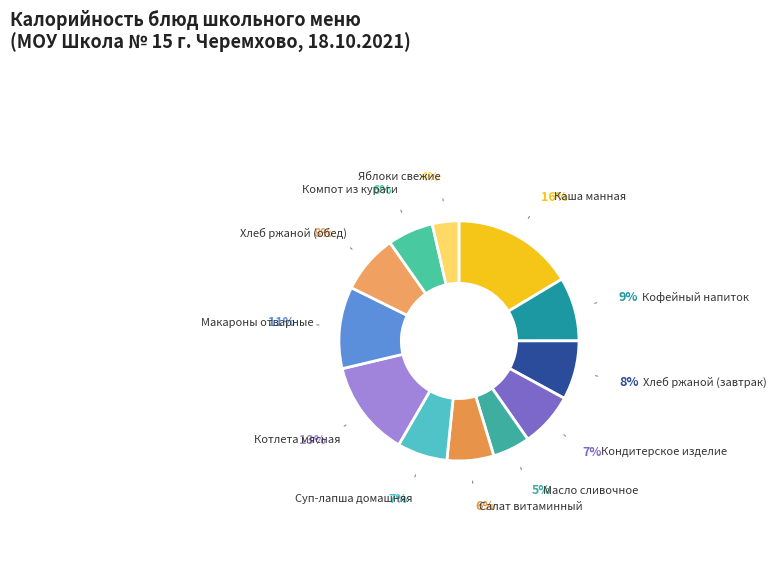

How many slices are in this pie chart?

12